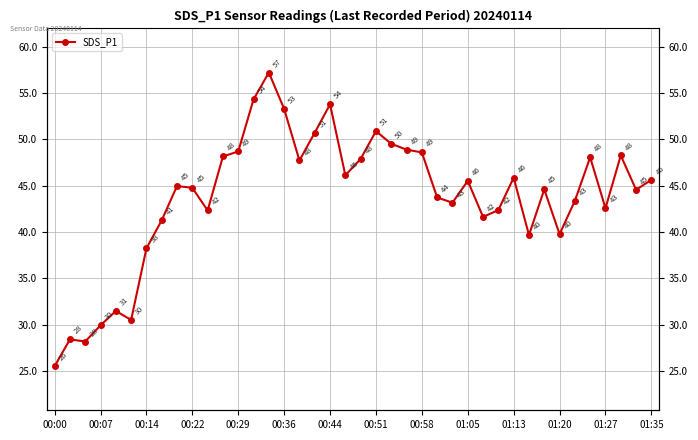

What is the value of the 37th point from the left?

42.6